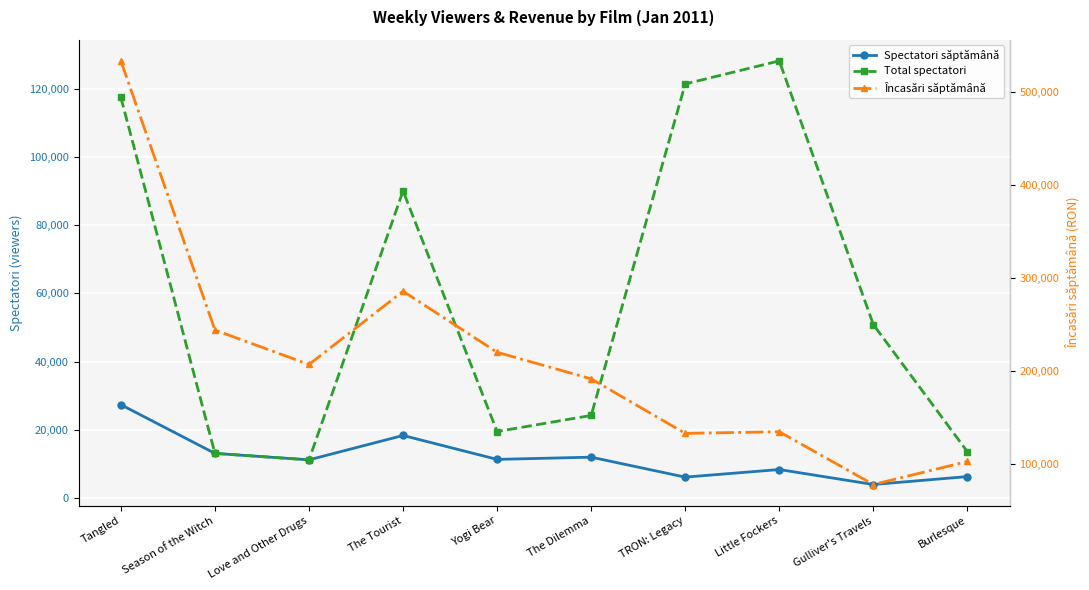

What position from the left is Yogi Bear?

5